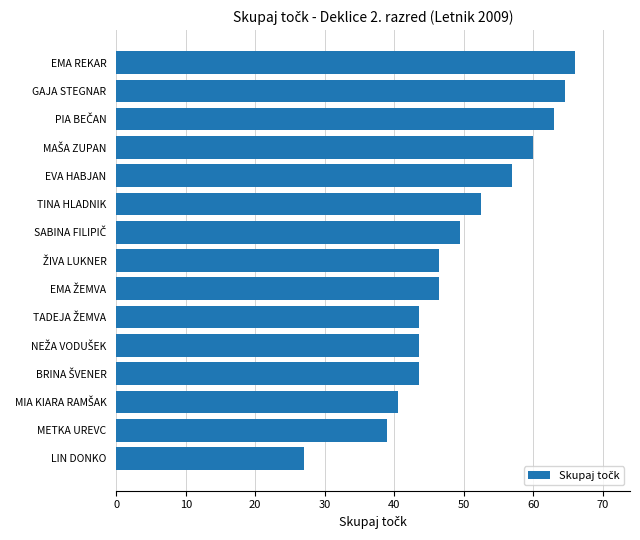

At which category does the chart reach its peak across all series?

EMA REKAR